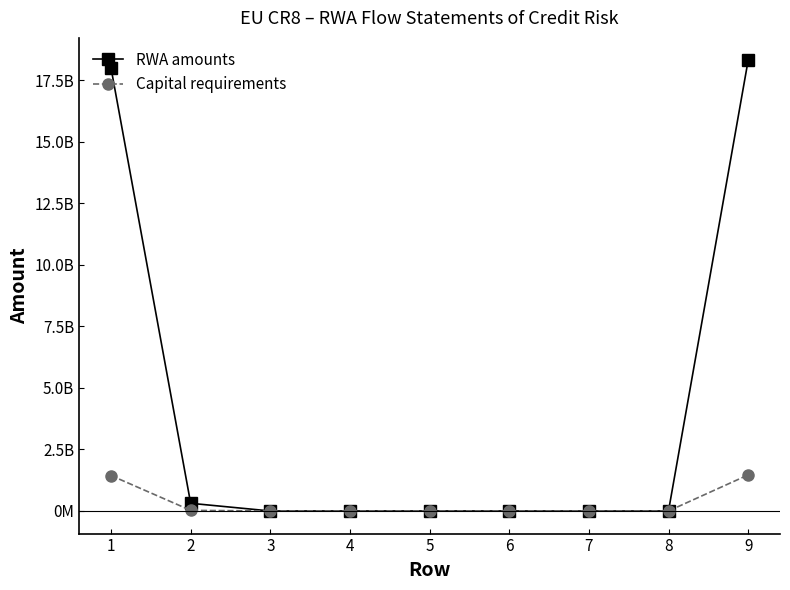

True or false: RWA amounts has more than 2 interior local peaks.

False